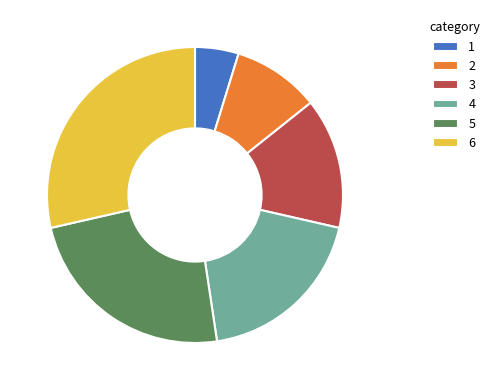

Is 4 the majority of the pie?

No